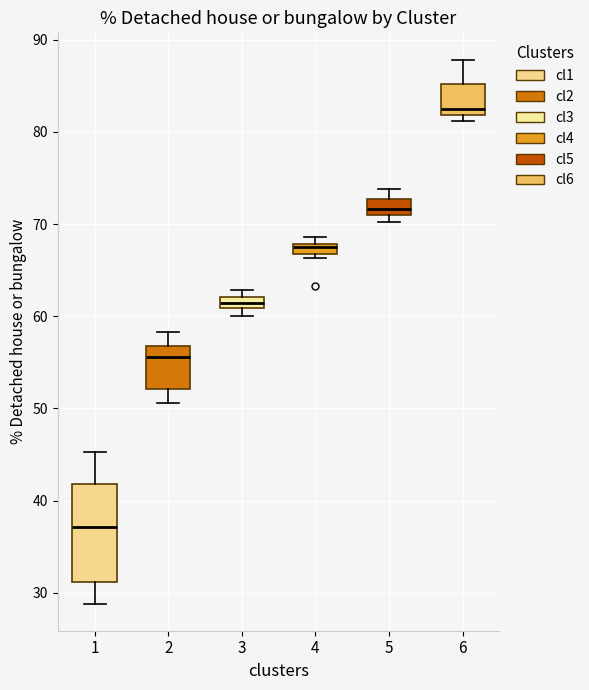

Comparing the boxes themselves (not the whiskers), which one is the tallest?

1